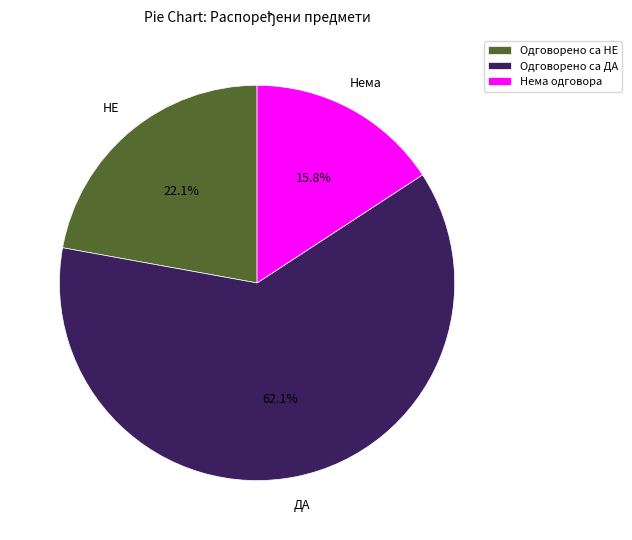

True or false: Одговорено са НЕ accounts for 30% of the total.

False